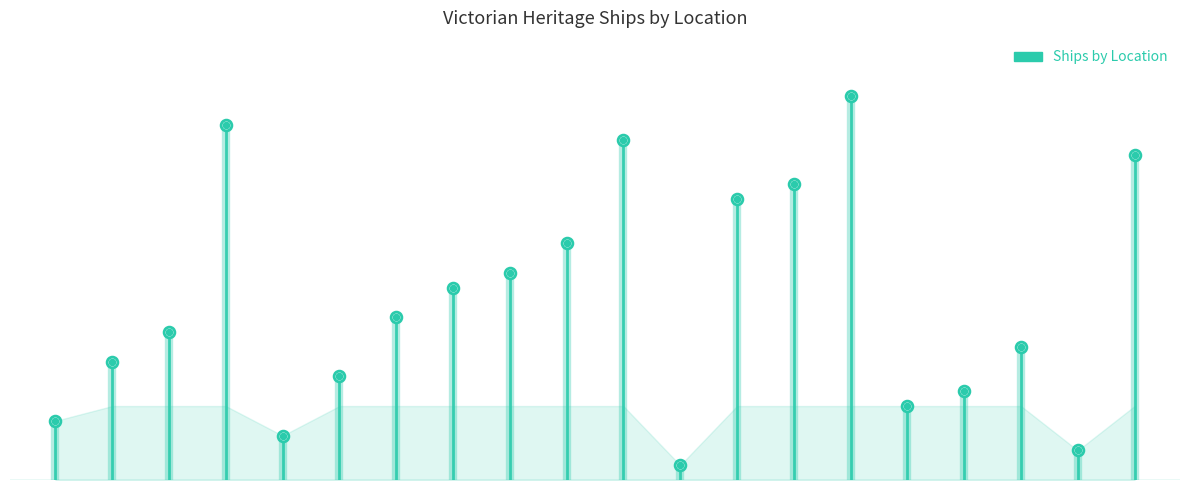

Which has a higher value, 13 or 14?

14